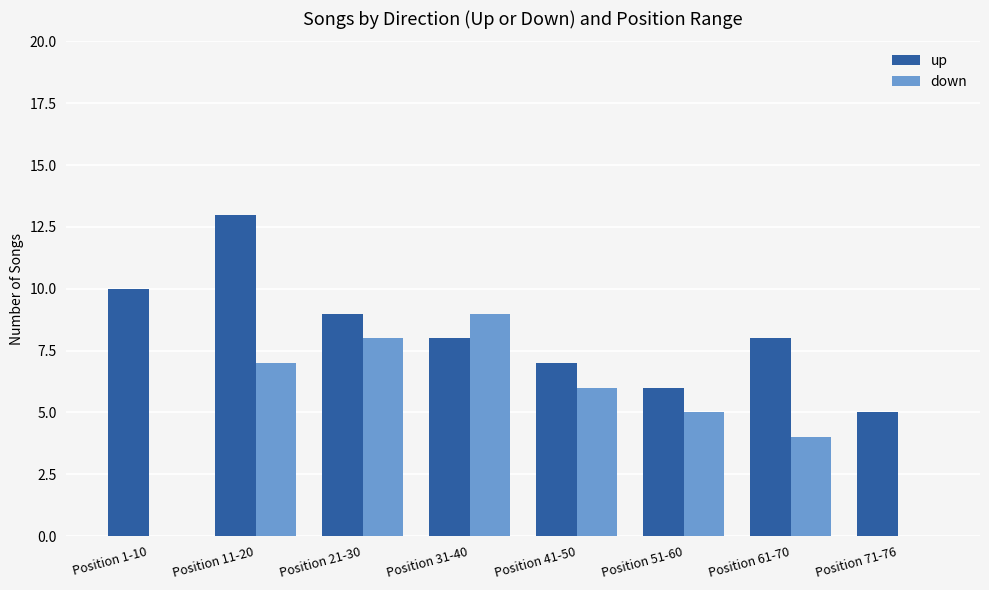

What is the sum of the down values at Position 31-40 and Position 21-30?

17